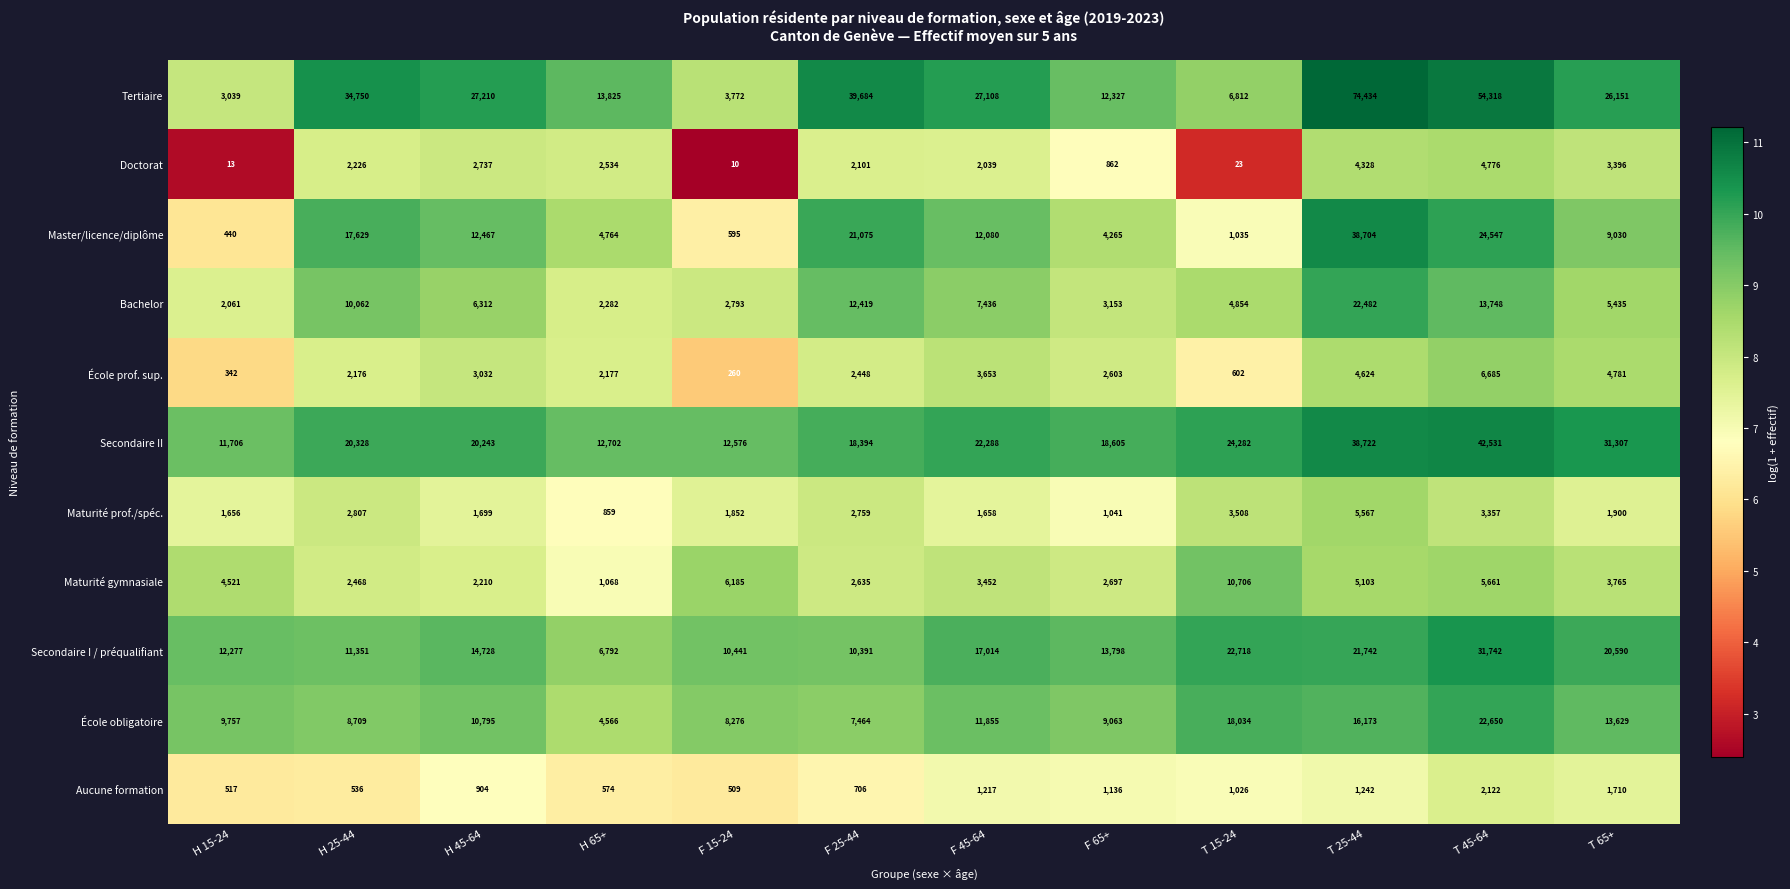

Count the number of categories in the chart.

12